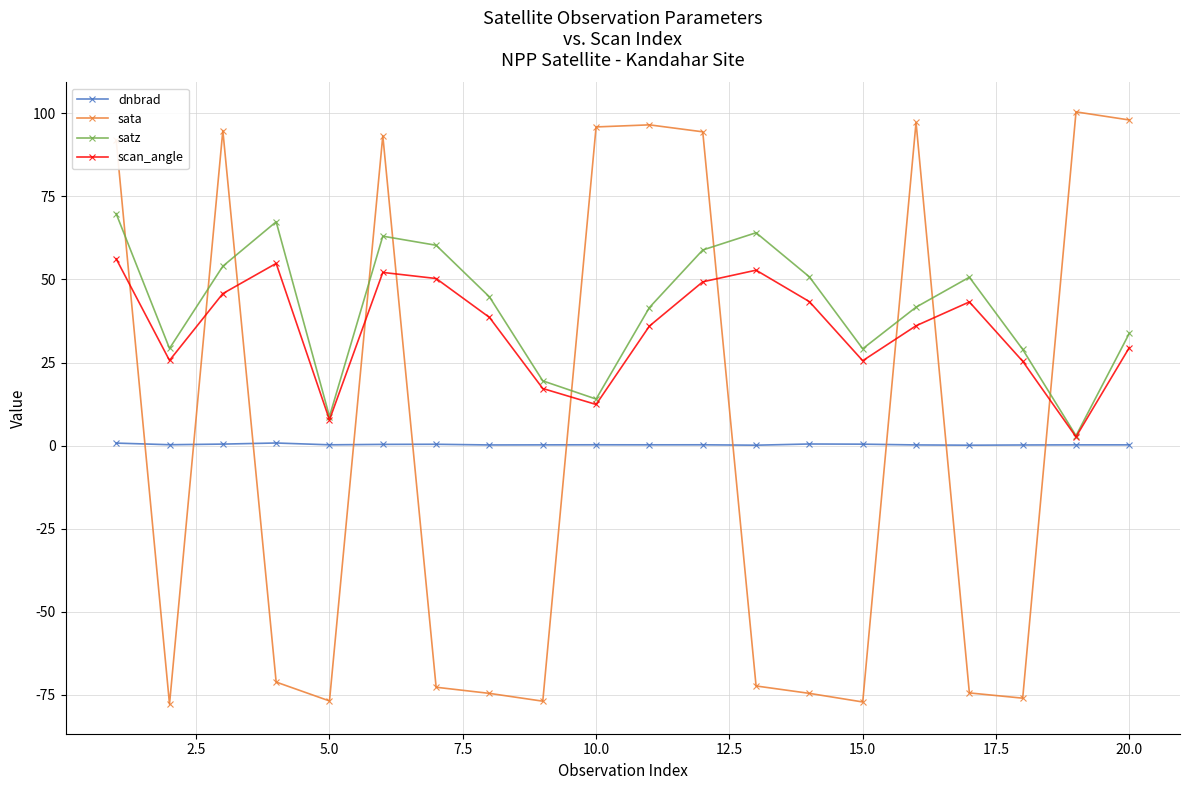

Rank the series by their maximum value, from lowest to highest.

dnbrad, scan_angle, satz, sata